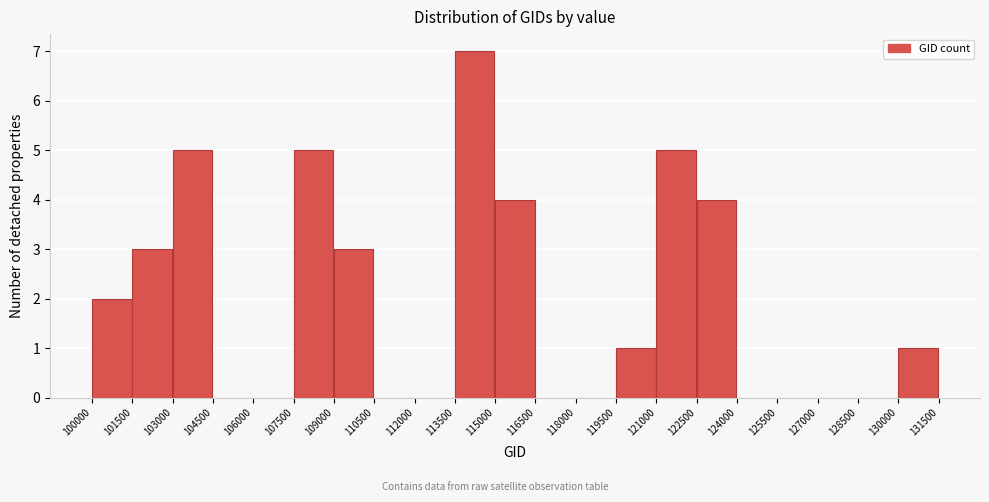

What is the height of the bar covering 101500 to 103000 on the x-axis? The values are not printed on the chart, so give them approximately, as read against the axis.

3